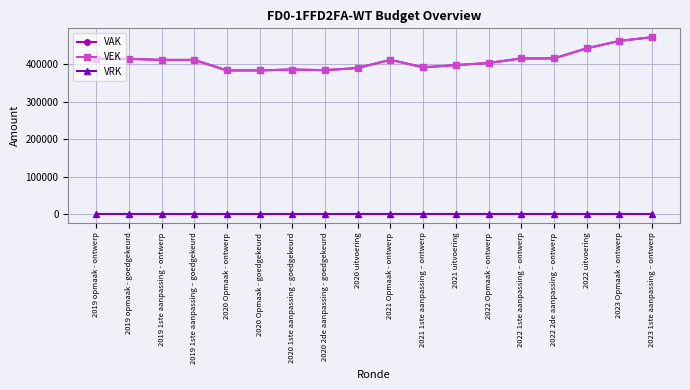

At which label does VEK first exceed 411235?

2019 opmaak - ontwerp